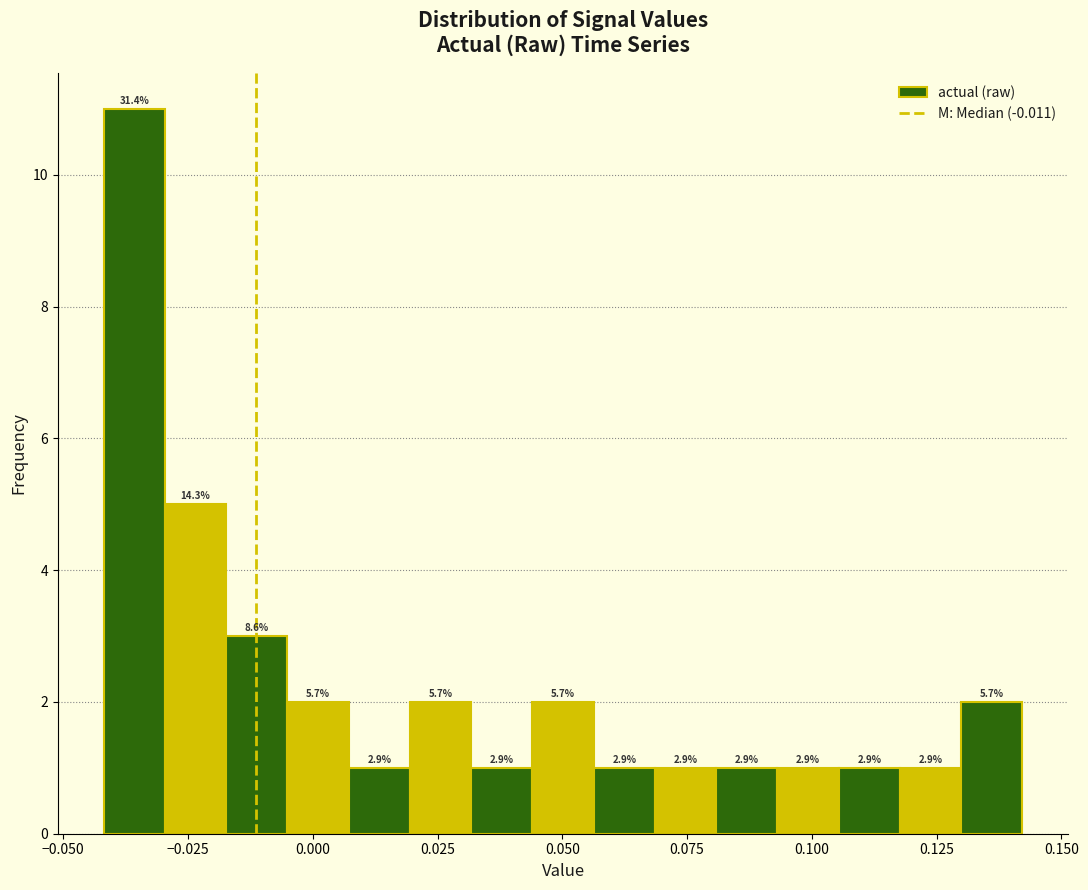

Around what value on the x-axis is the tallest bar? Give the approximate position of its centre, as read against the axis.

-0.035